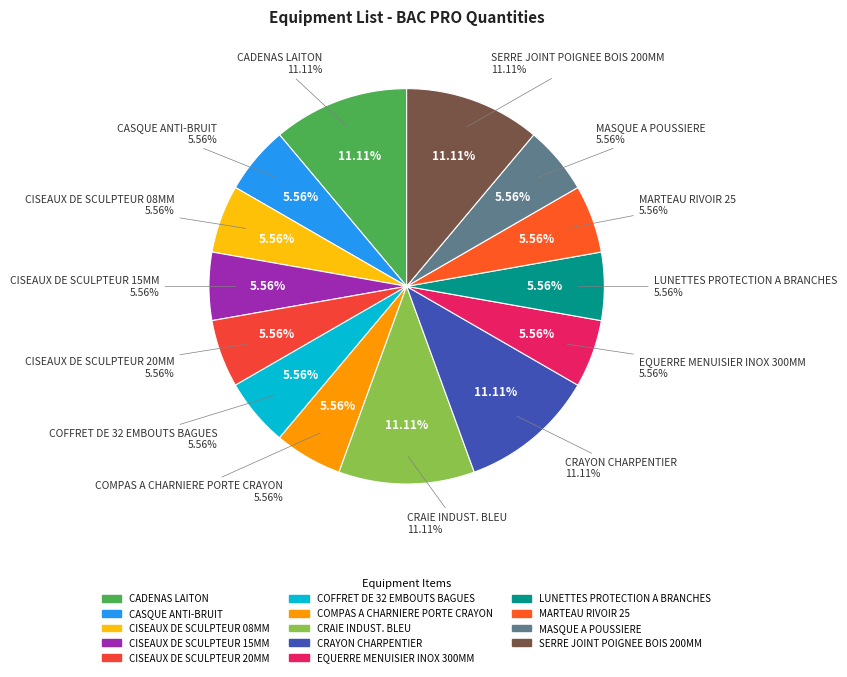

Which slice is the largest?

CADENAS LAITON